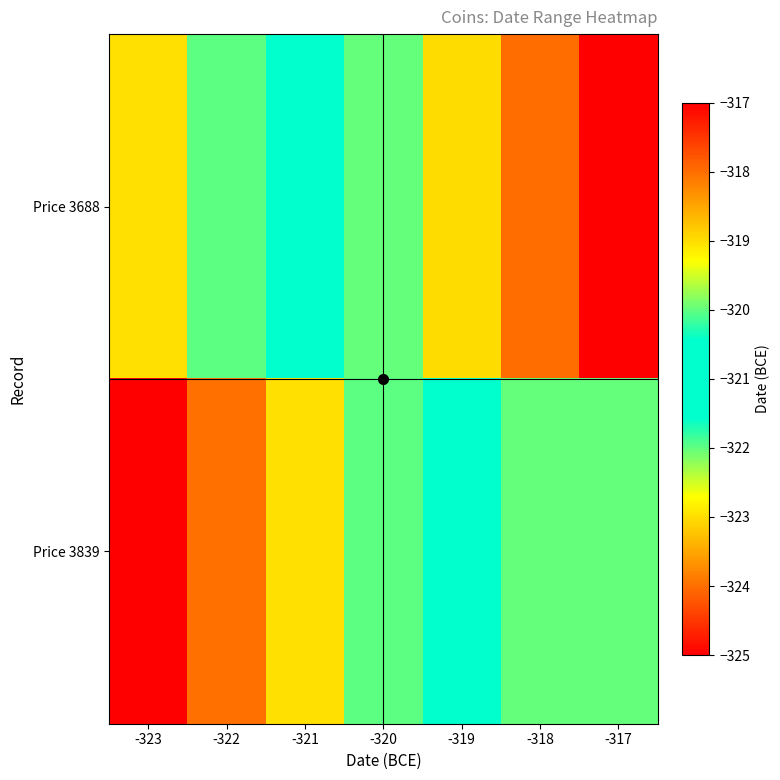

At which category is the sum across all series the highest?

-317